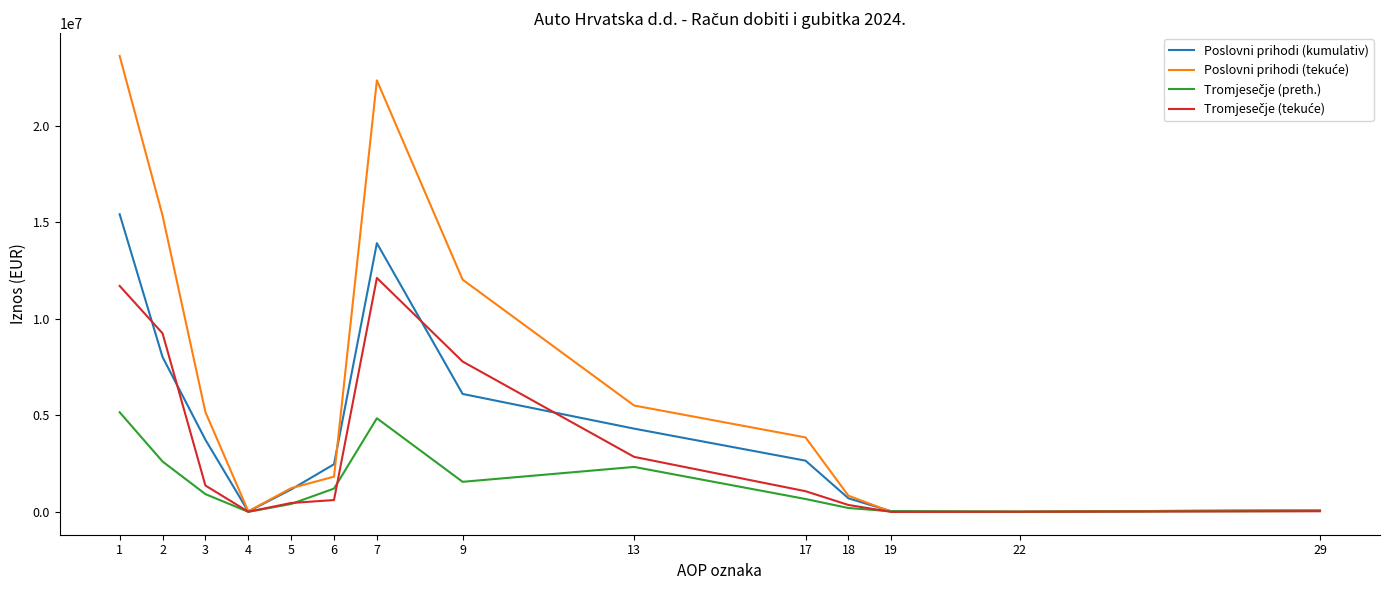

Where does the Poslovni prihodi (kumulativ) series first go above 2655742?

1